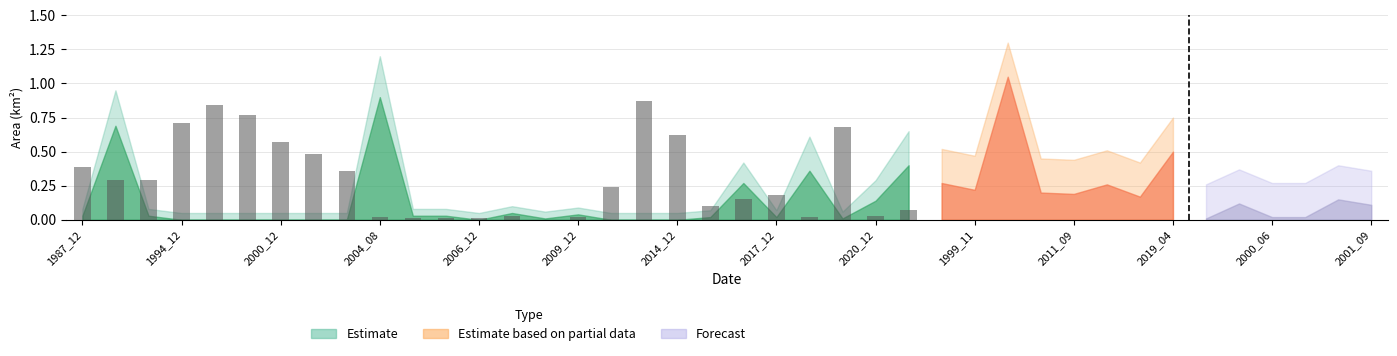

What is the sum of all values?

7.8